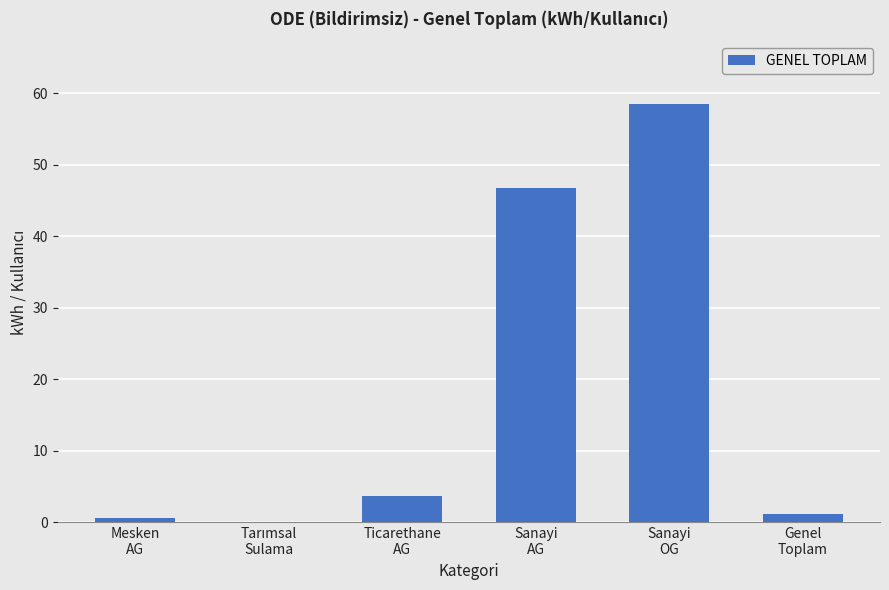

What is the sum of all values?

110.6